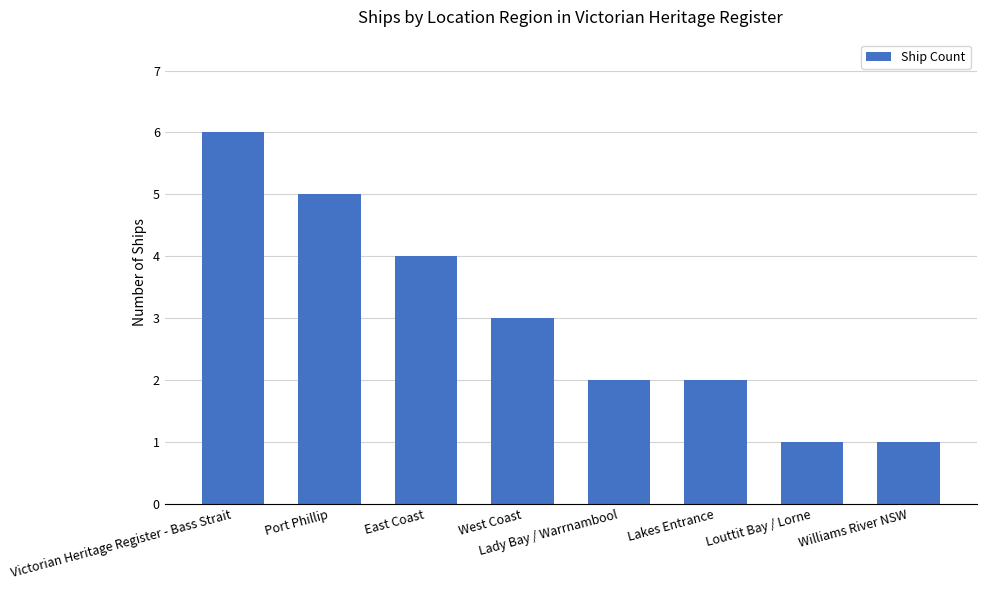

Count the values in the range 2 to 5.

5